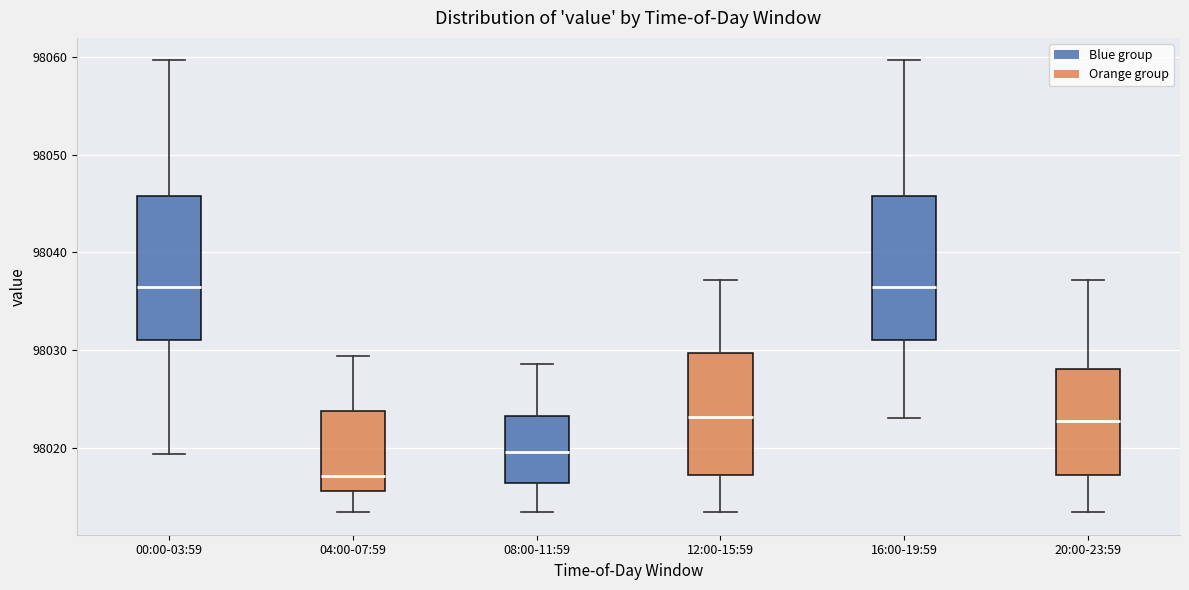

Which box's median line is the lowest?

04:00-07:59